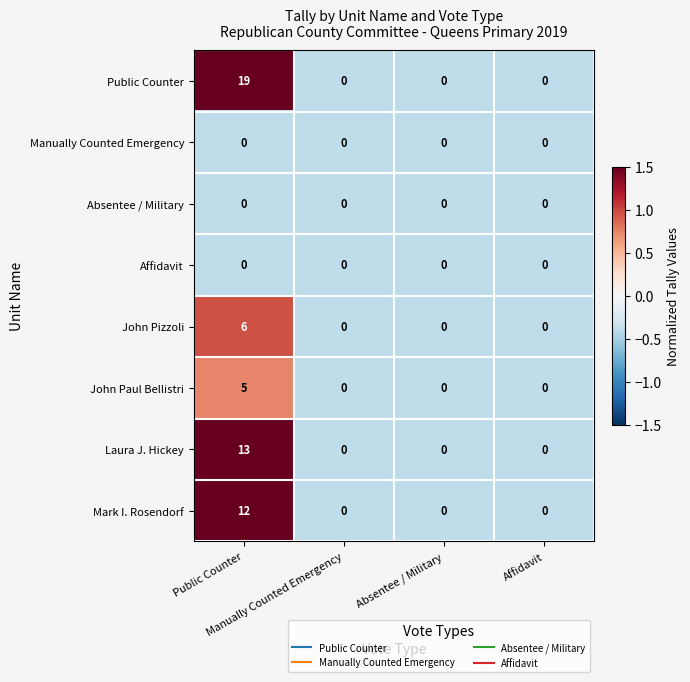

What is the maximum value for Mark I. Rosendorf?

12